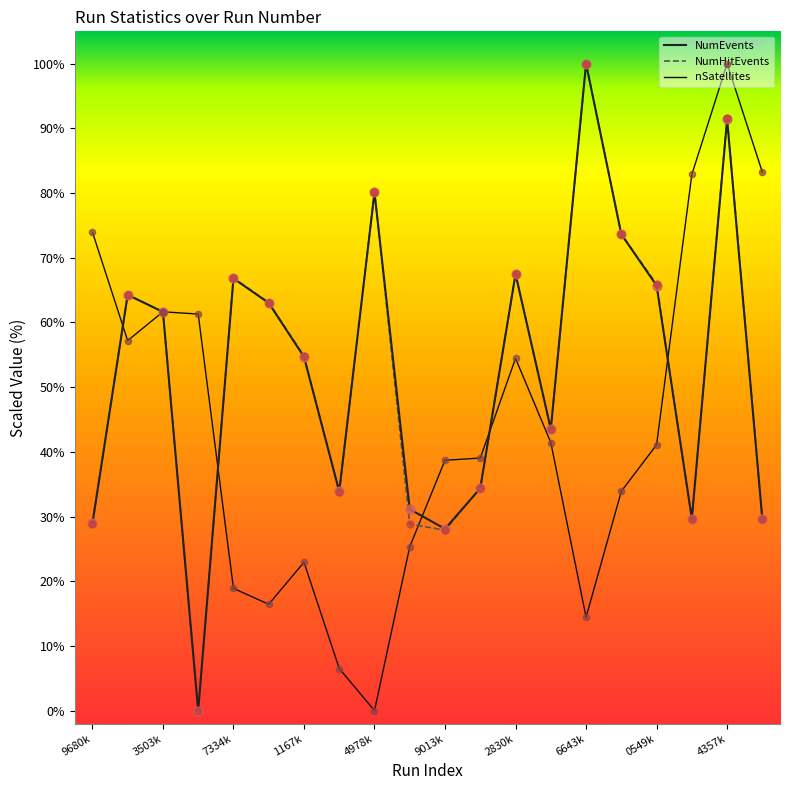

How many lines are shown in the chart?

3